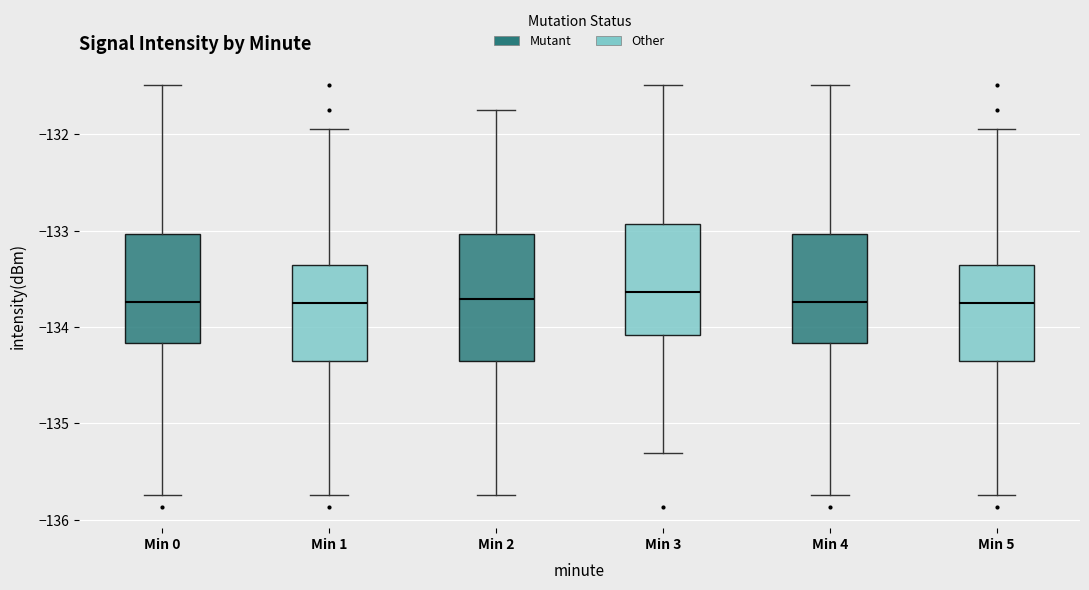

Reading left to right, read every box against the y-axis: the position of its median line, the range the box covers, and the ends of its whiskers. The values are not printed on the chart, so give them approximately, as read against the axis.

Min 0: median -133.7, box -134.2 to -133.0, whiskers -135.7 to -131.5
Min 1: median -133.8, box -134.4 to -133.4, whiskers -135.7 to -131.9
Min 2: median -133.7, box -134.4 to -133.0, whiskers -135.7 to -131.7
Min 3: median -133.6, box -134.1 to -132.9, whiskers -135.3 to -131.5
Min 4: median -133.7, box -134.2 to -133.0, whiskers -135.7 to -131.5
Min 5: median -133.8, box -134.4 to -133.4, whiskers -135.7 to -131.9